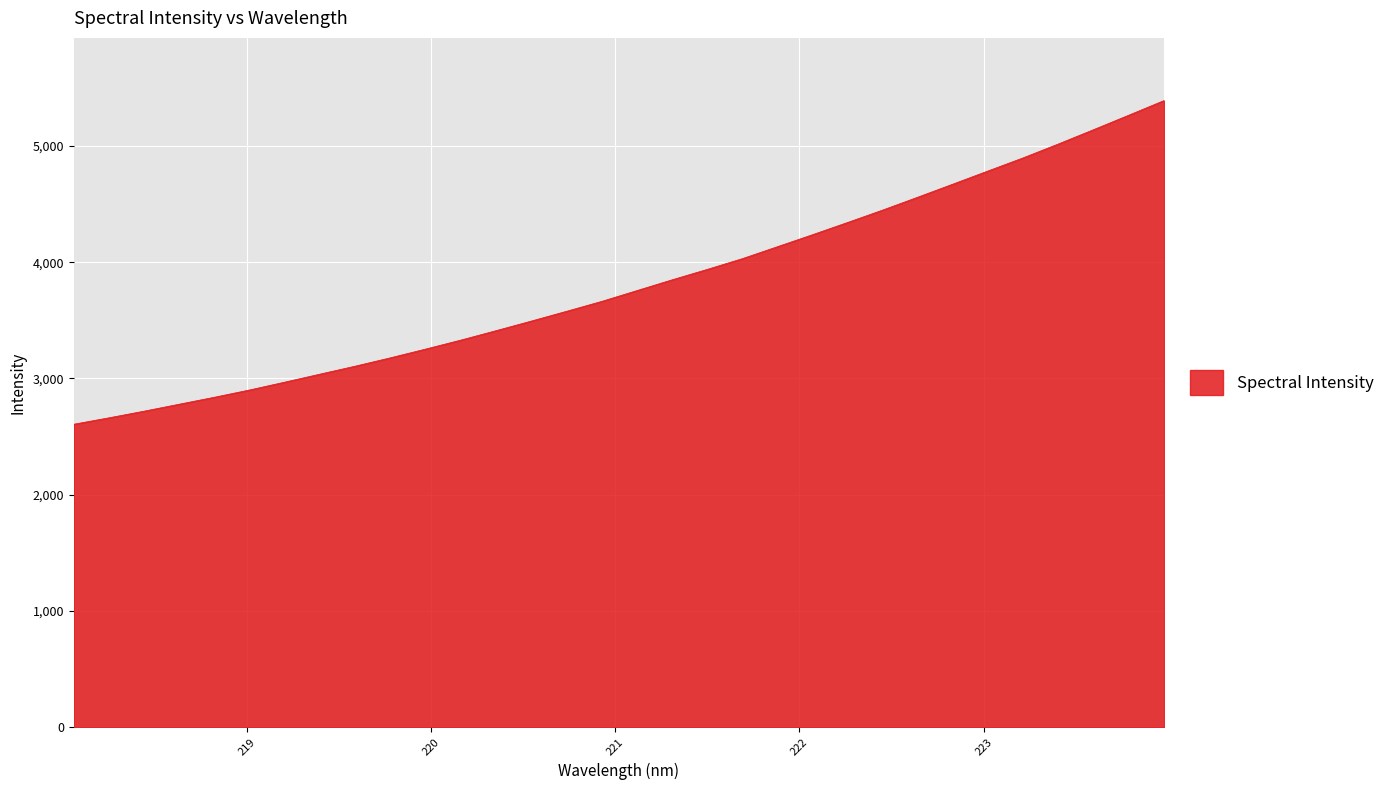

What is the greatest value displayed?

5391.5